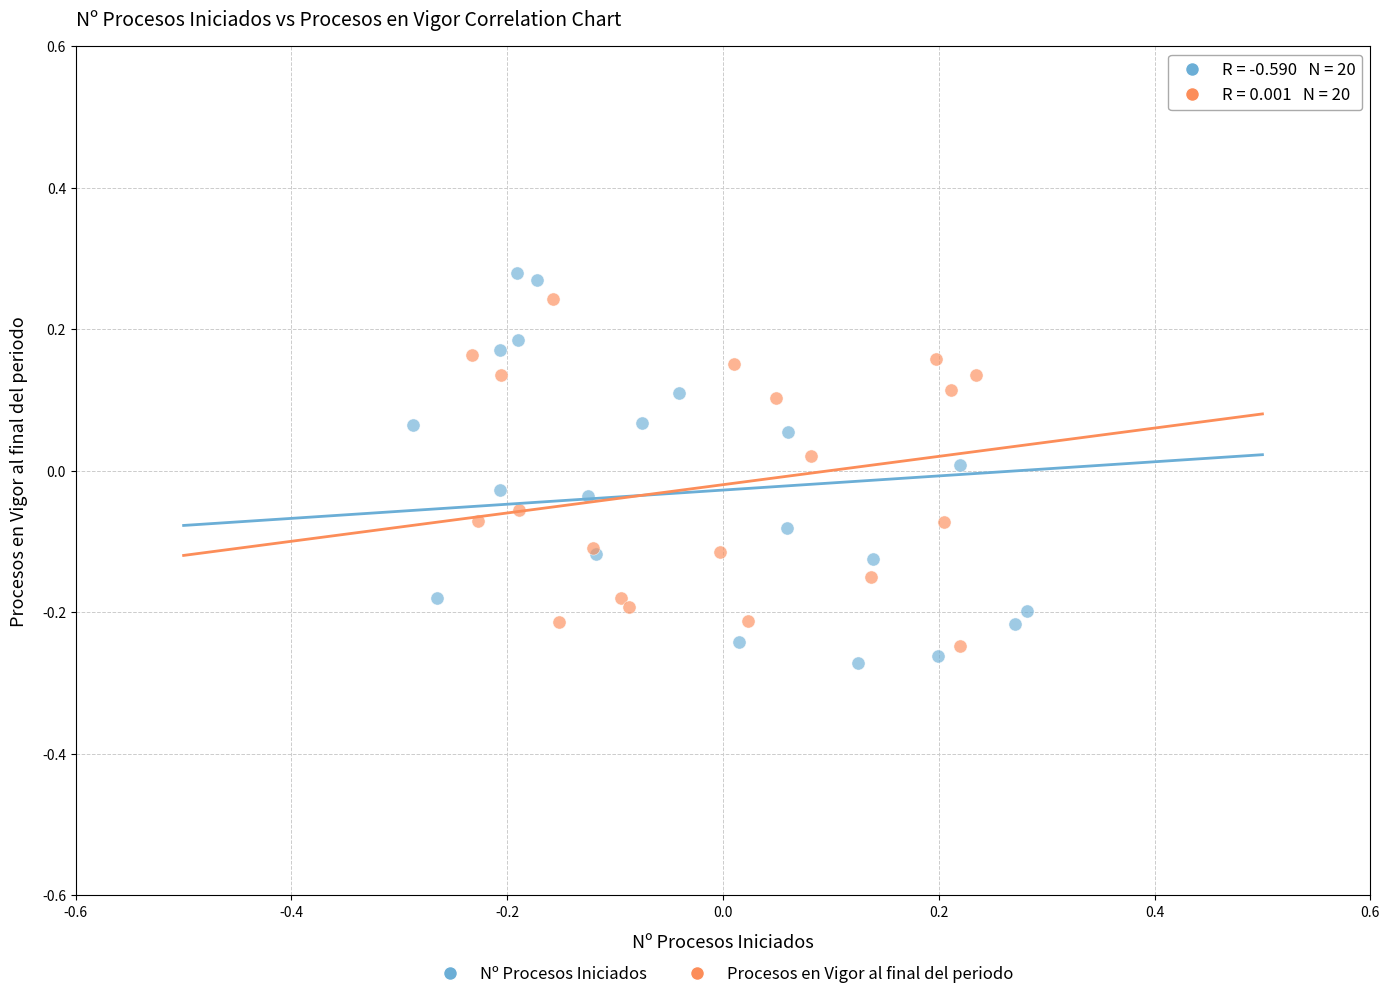

Which series has the widest spread of Y values?

Nº Procesos Iniciados